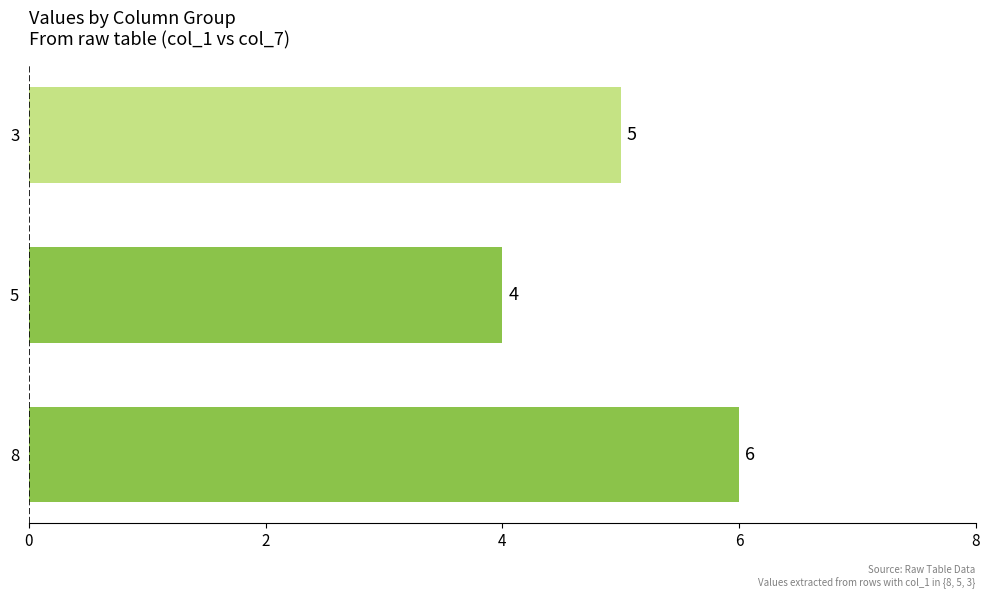

List the labels in order of value, smallest first.

5, 3, 8